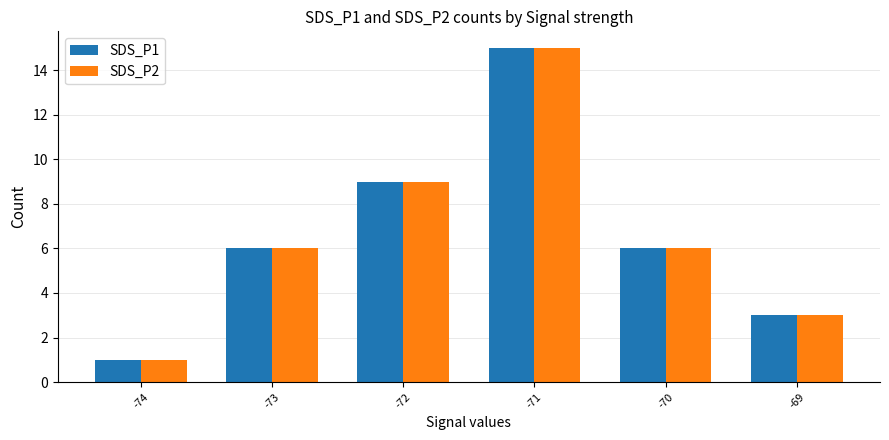

What is the lowest value of the SDS_P1 series?

1